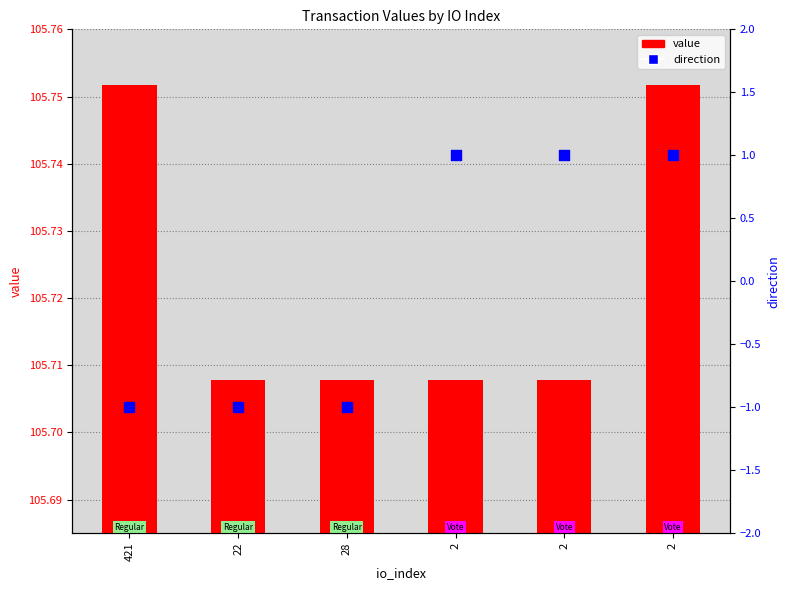

At which category is the sum across all series the highest?

2